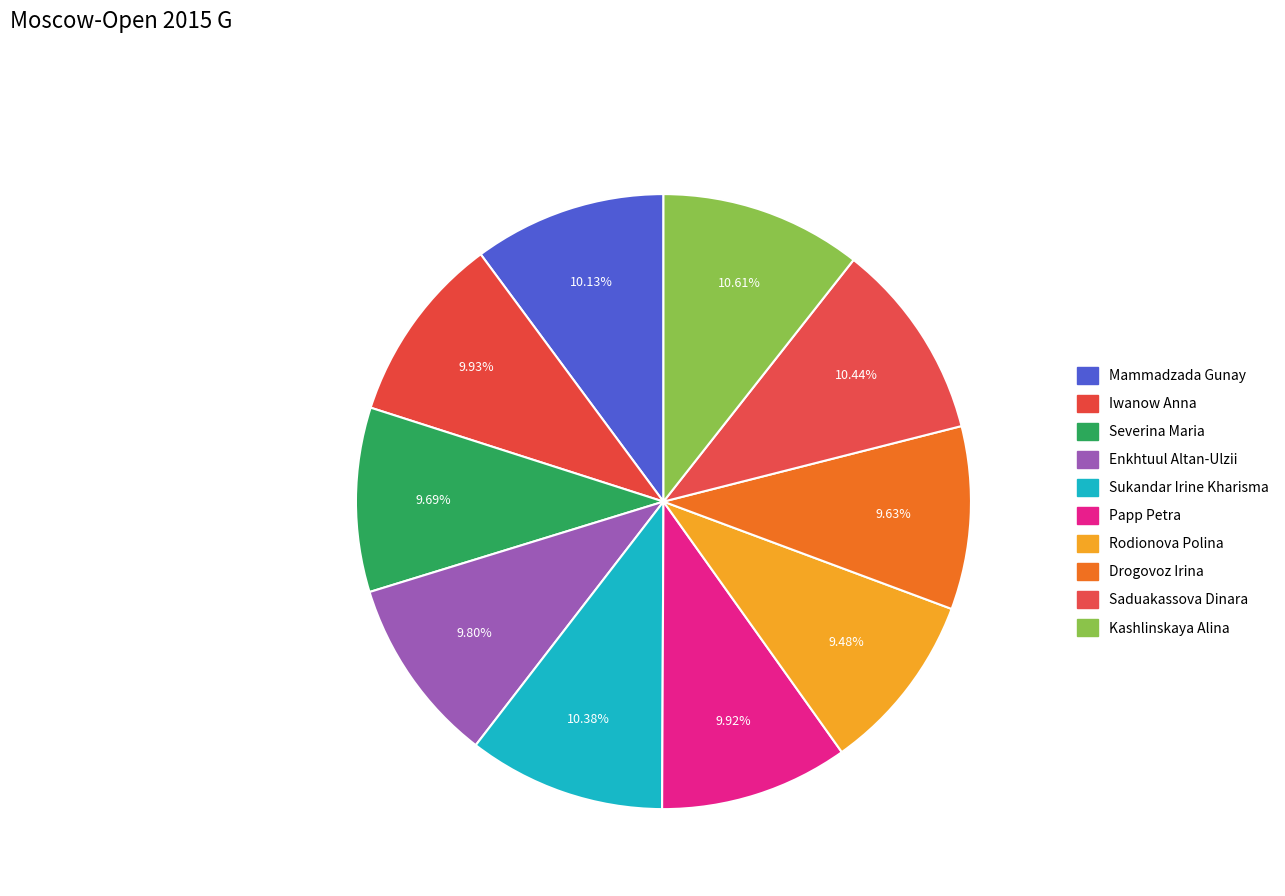

Count the number of slices in the pie.

10